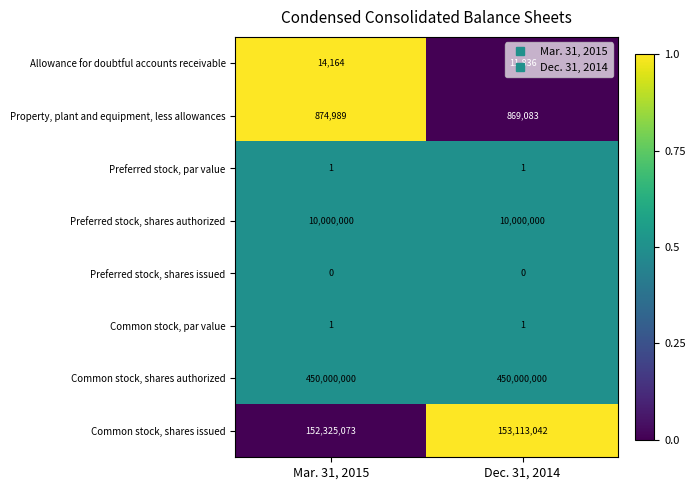

What is the sum of all Property, plant and equipment, less allowances values?

1744072